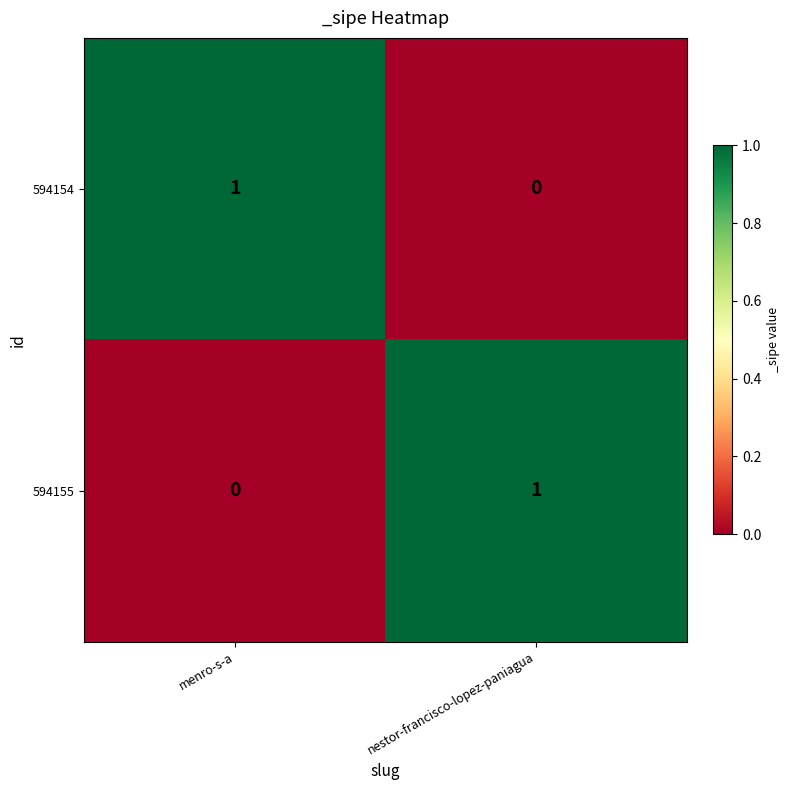

The value of 594155 at nestor-francisco-lopez-paniagua is 1. True or false?

True